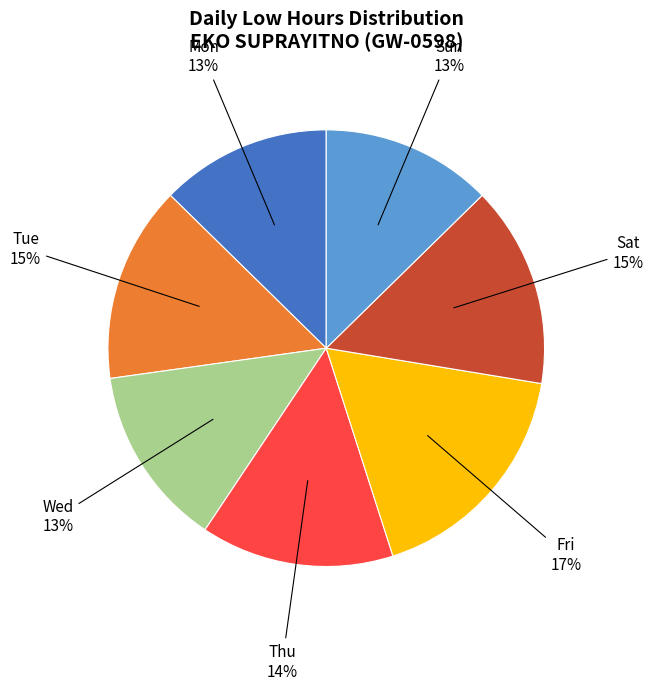

The Sat slice represents 15% of the pie. True or false?

True